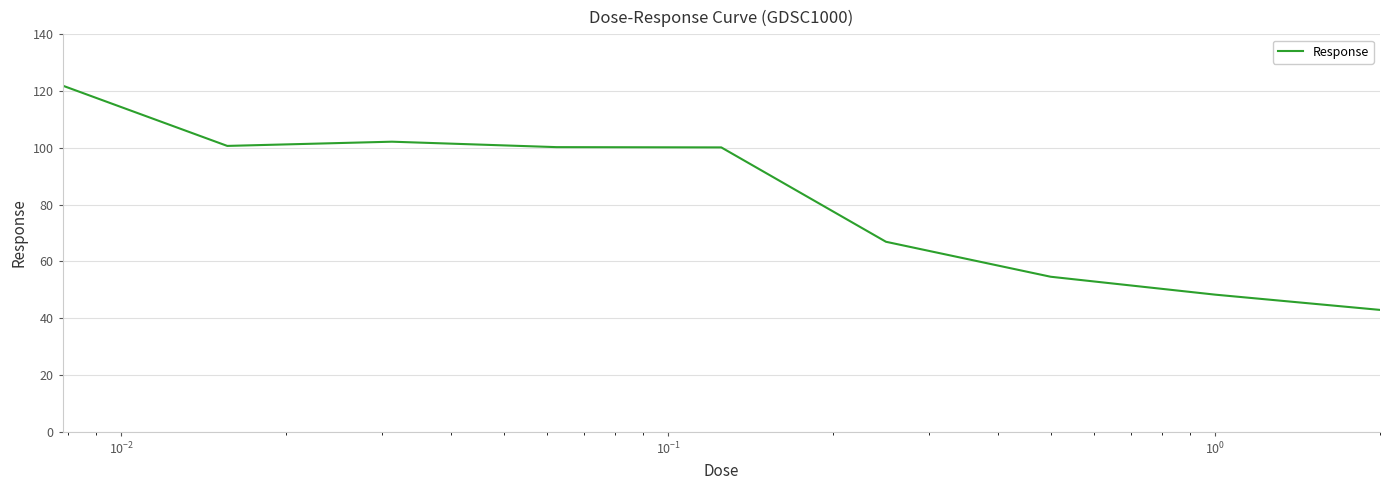

What is the sum of all values?

738.1